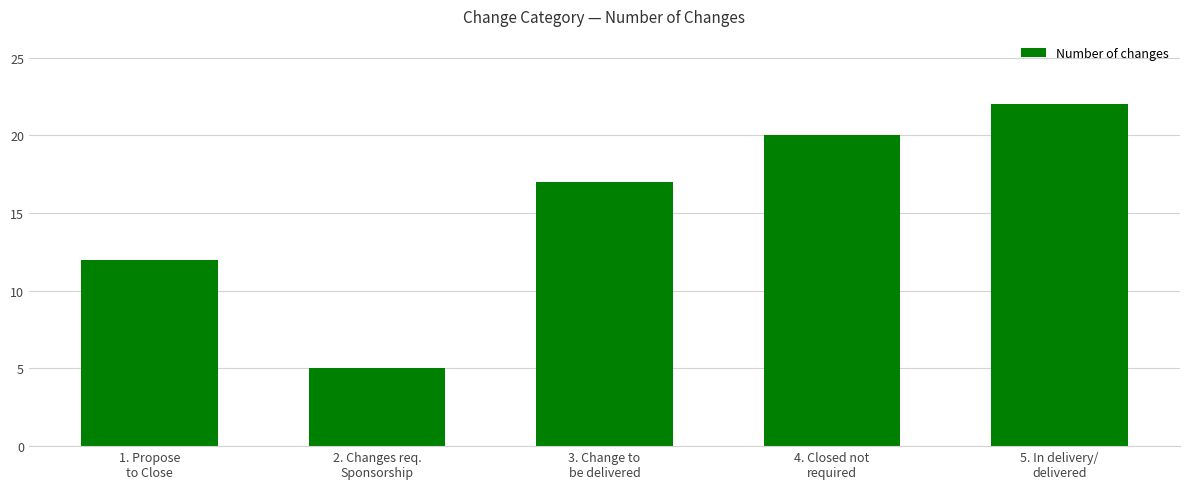

How many distinct data groups are displayed?

1